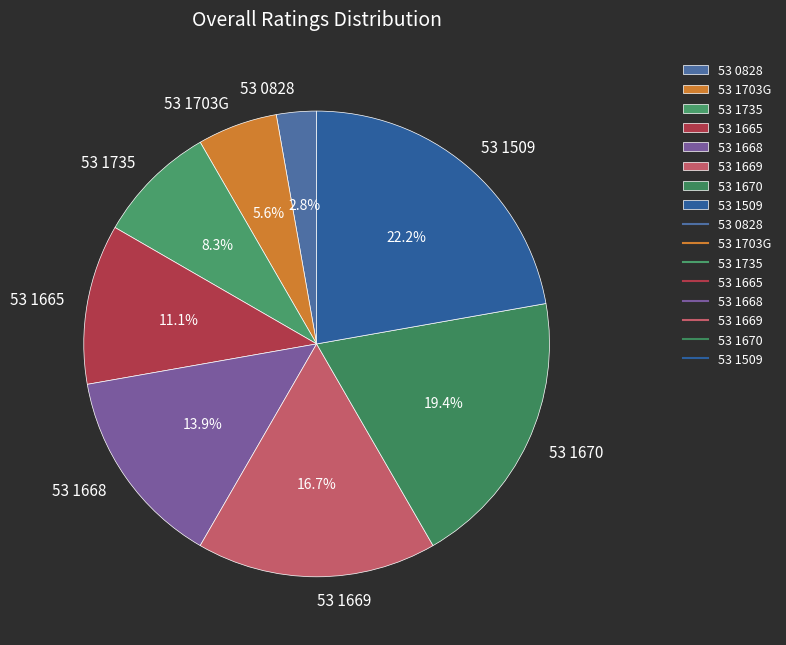

To the nearest percent, what portion does 53 1735 represent?

8%